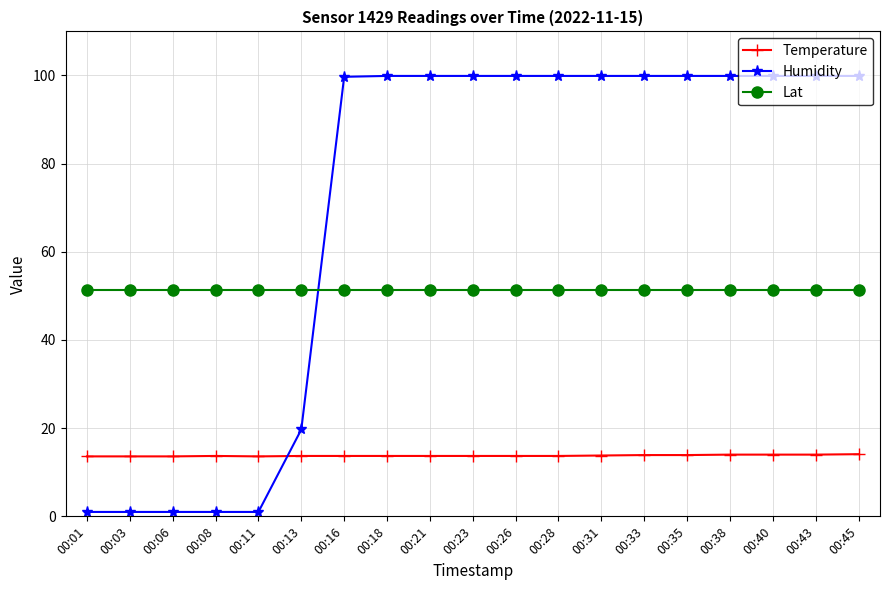

What value does the Temperature series have at 00:08?

13.7